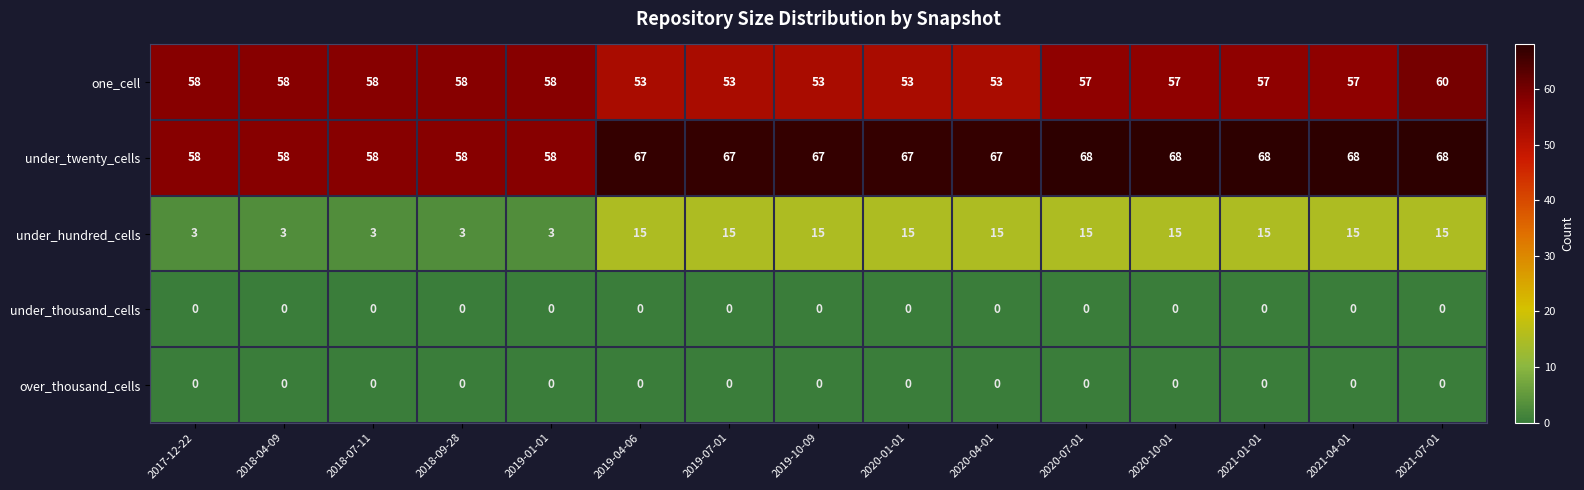

What is the greatest value displayed?

68